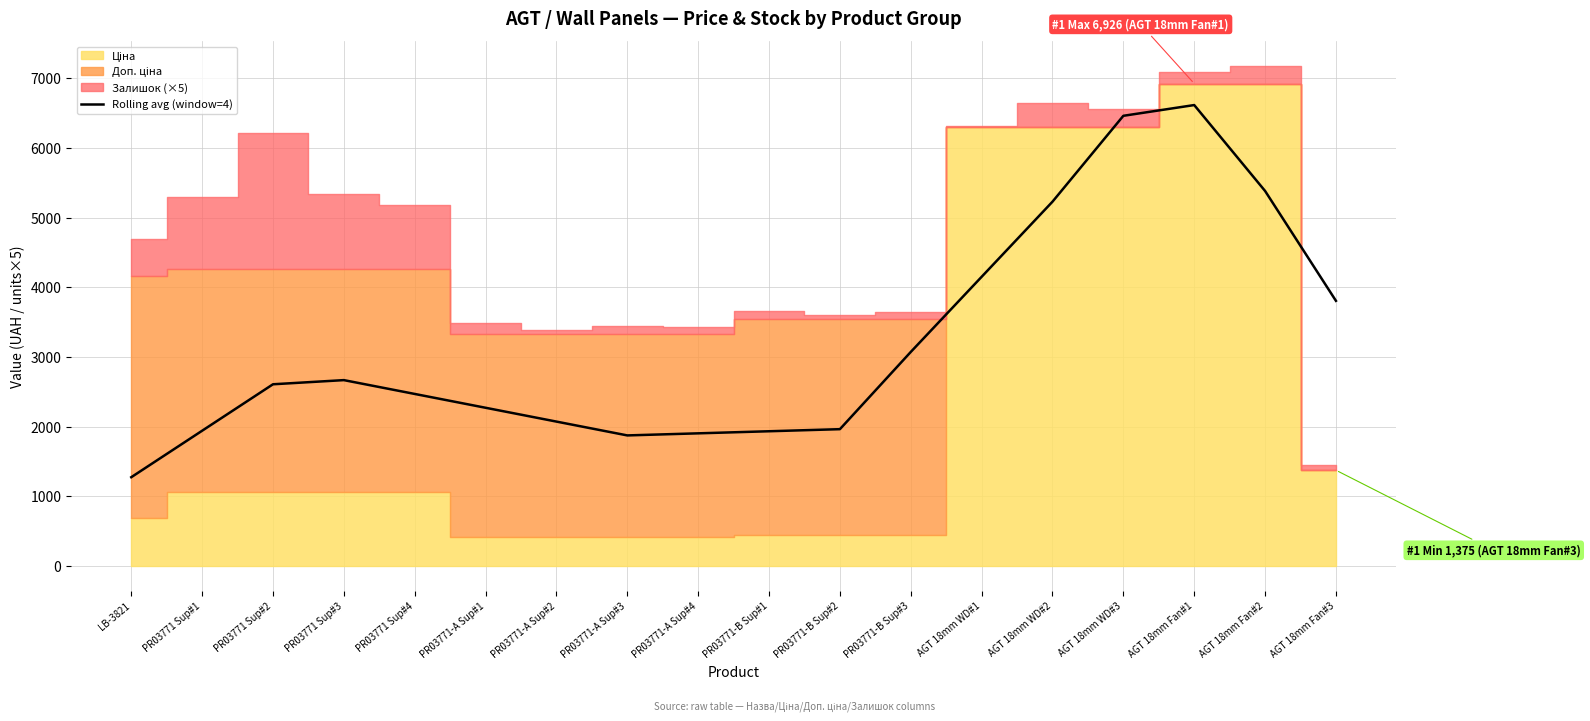

What position from the right is LB-3821?

18